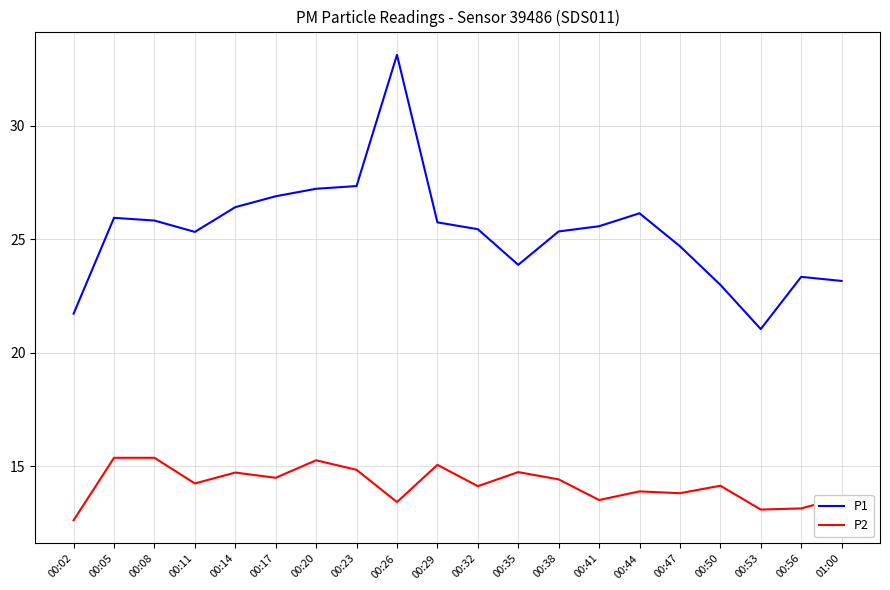

At which category is the sum across all series the highest?

00:26